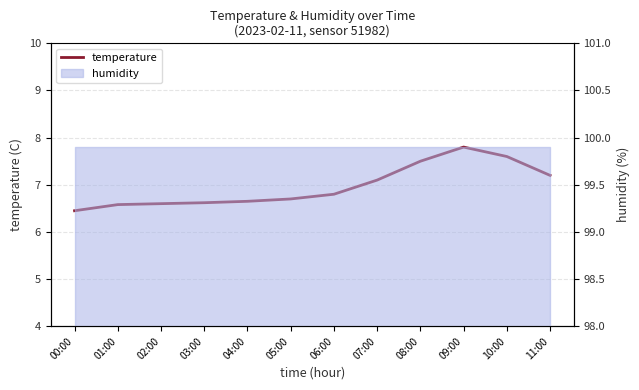

Rank the categories by value from highest to lowest.

09:00, 10:00, 08:00, 11:00, 07:00, 06:00, 05:00, 04:00, 03:00, 02:00, 01:00, 00:00